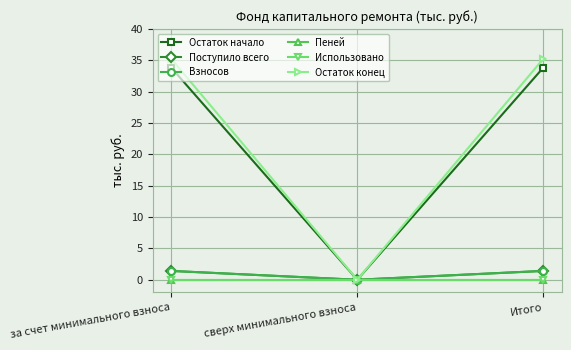

Which series has the largest total across all categories?

Остаток конец